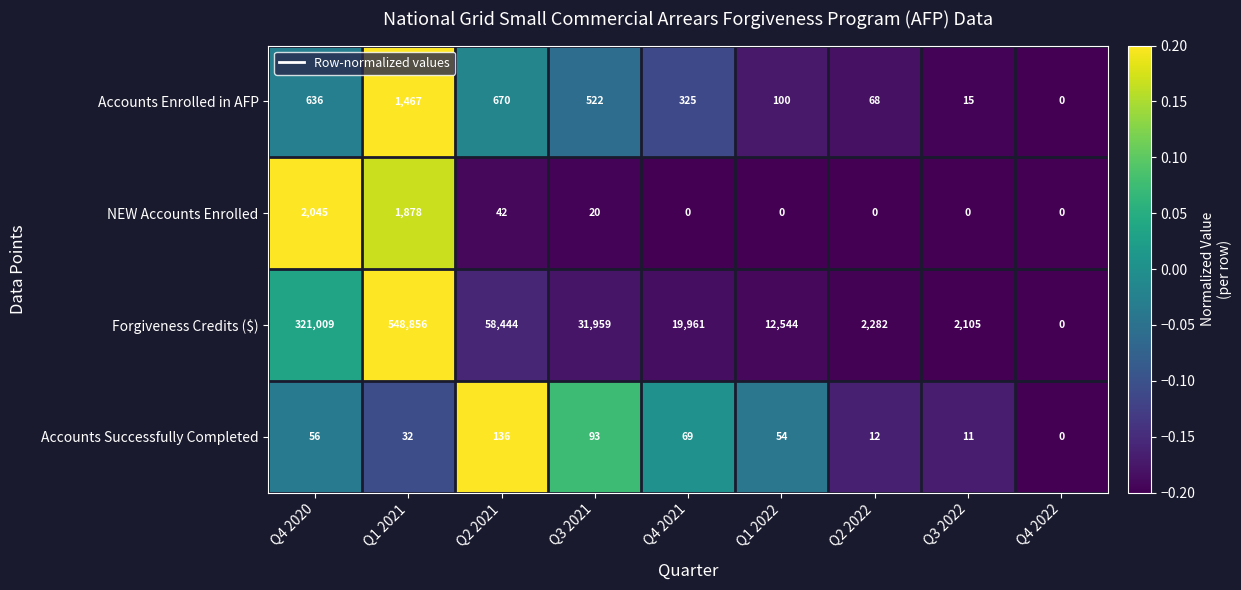

True or false: NEW Accounts Enrolled has a value of 0 at Q3 2022.

True